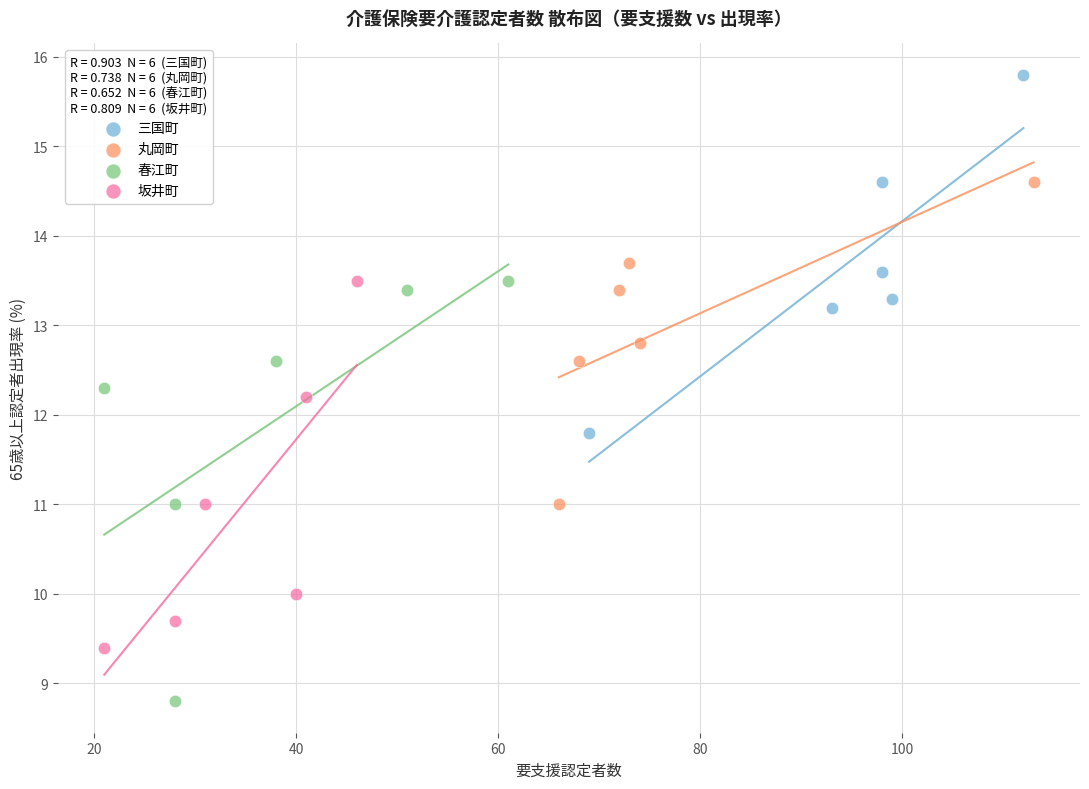

Which series has the widest spread of Y values?

春江町